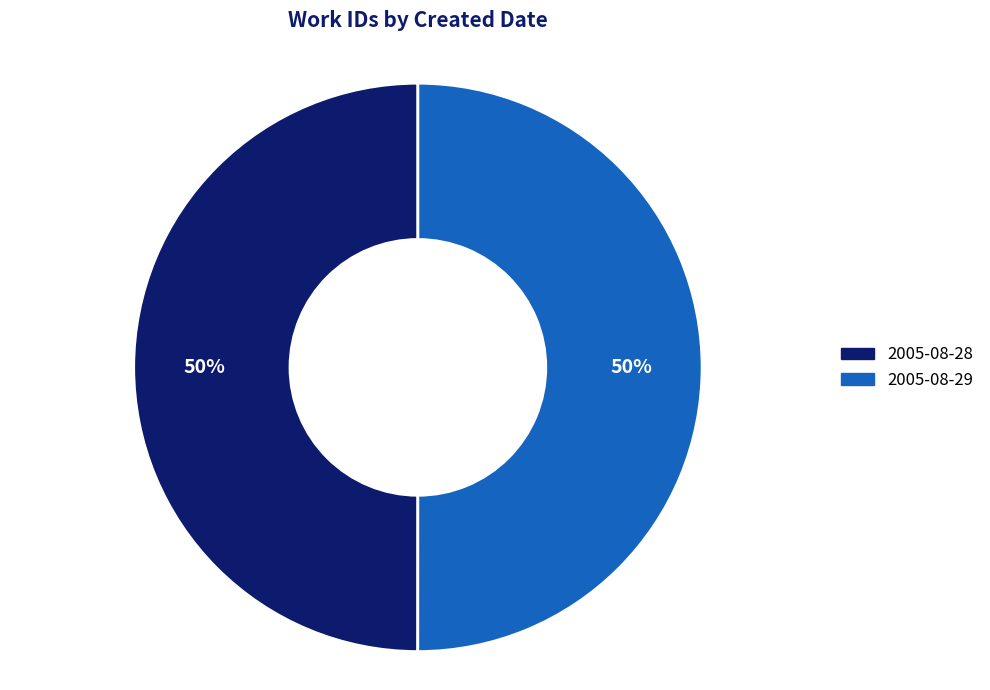

Approximately how many times larger is the value at 2005-08-28 compared to 2005-08-29?

1.0